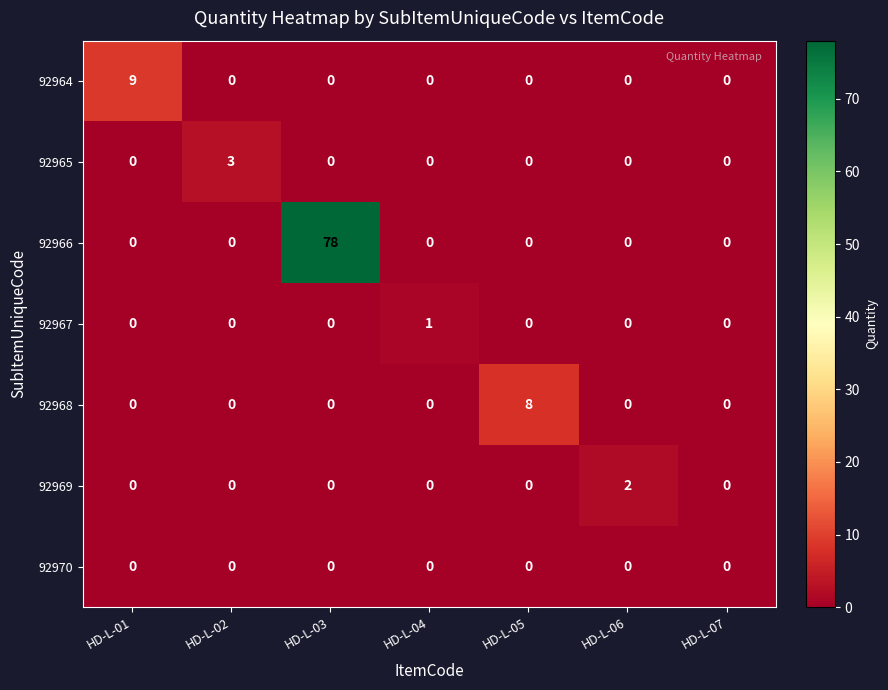

How many categories are shown in the chart?

7